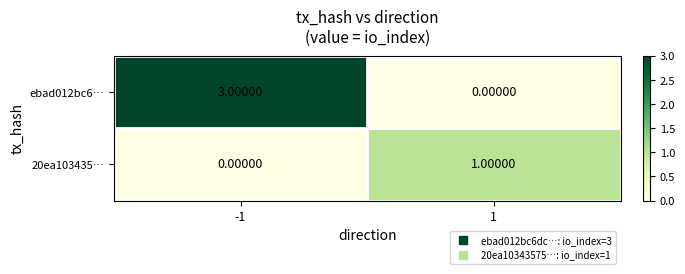

What is the sum of all ebad012bc6… values?

3